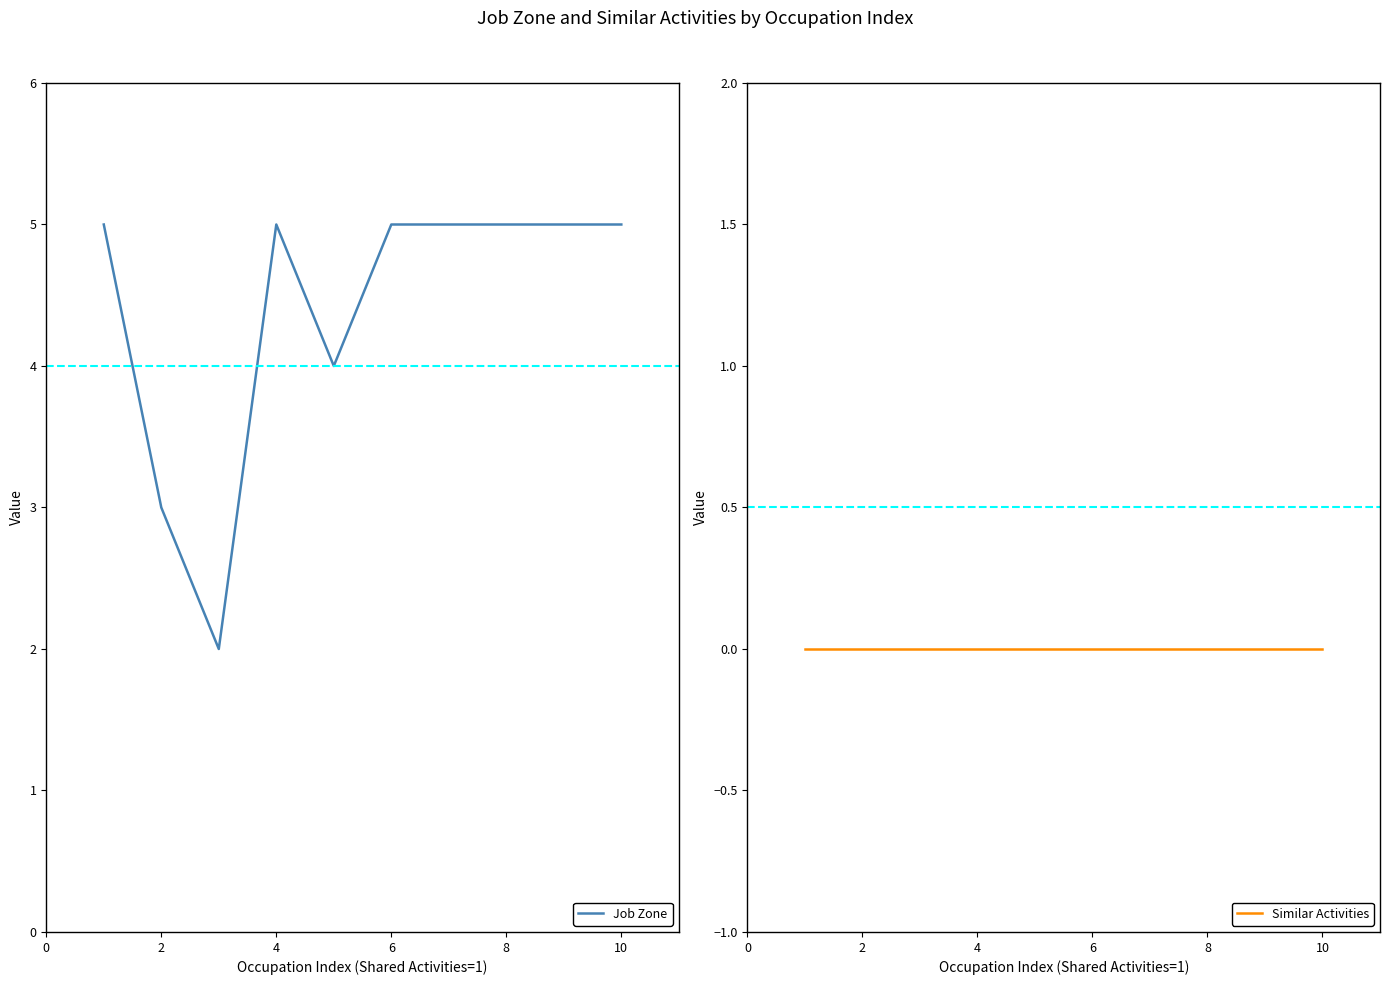

Does the chart display data point markers on the line(s)?

No